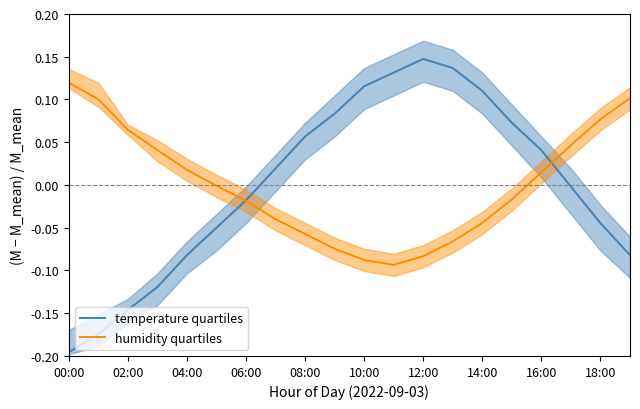

Which category has the highest value in the temperature quartiles series?

12:00